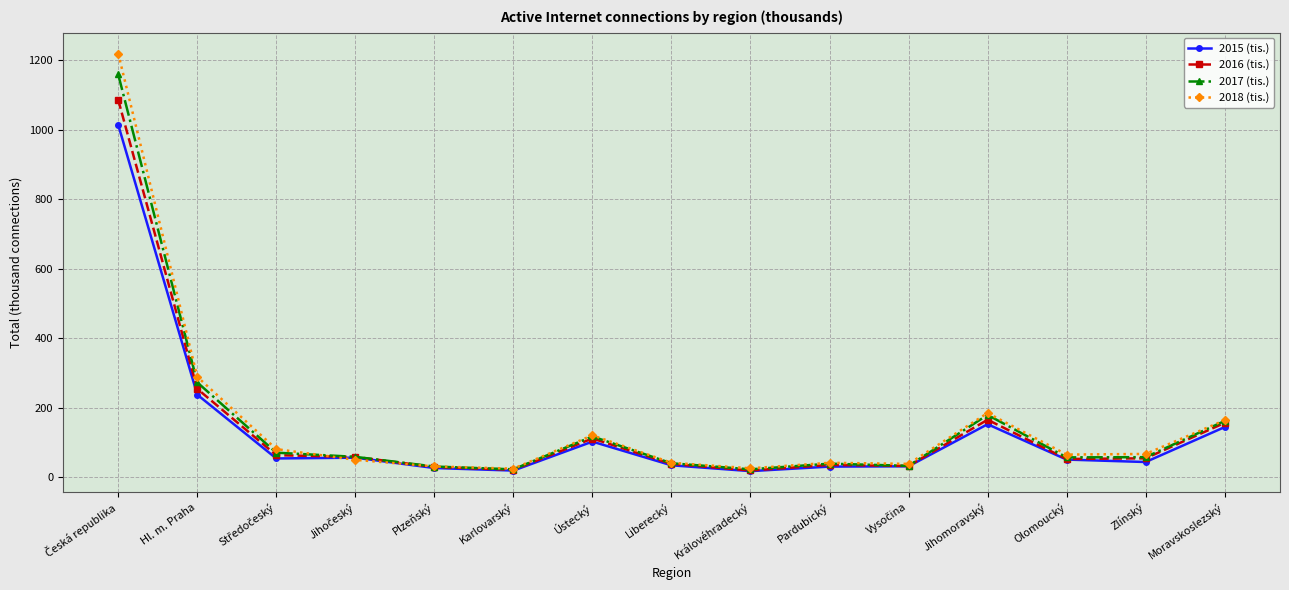

Where is 2018 (tis.) nearest to the value 621?

Hl. m. Praha